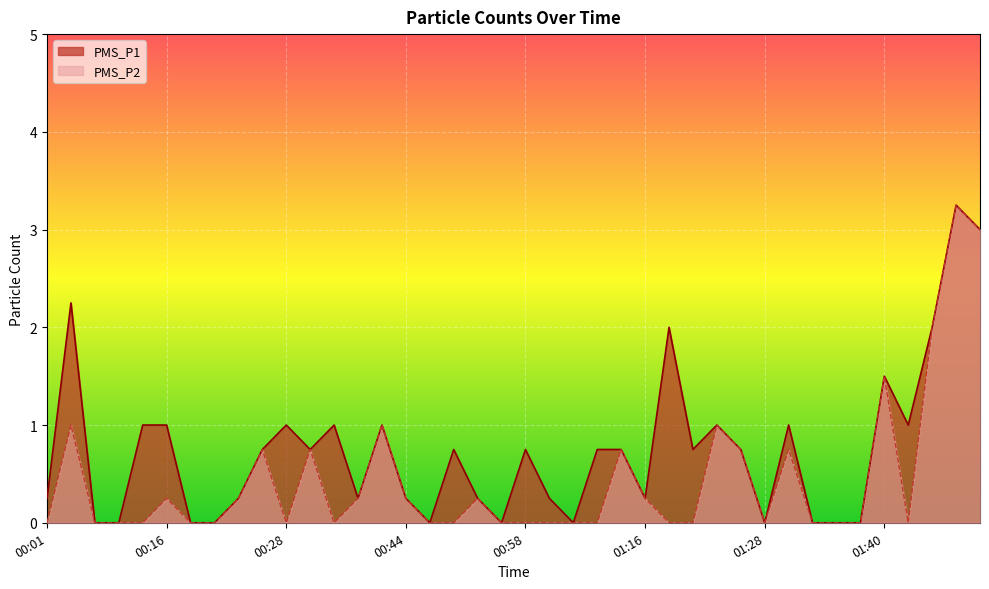

True or false: PMS_P1 and PMS_P2 intersect in this chart.

False